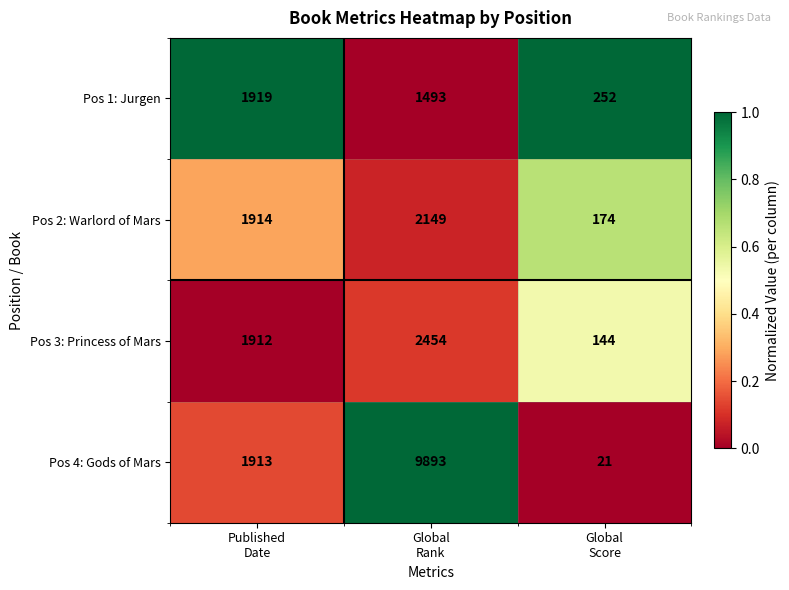

What is the difference between the maximum and minimum values in the Pos 4: Gods of Mars series?

9872